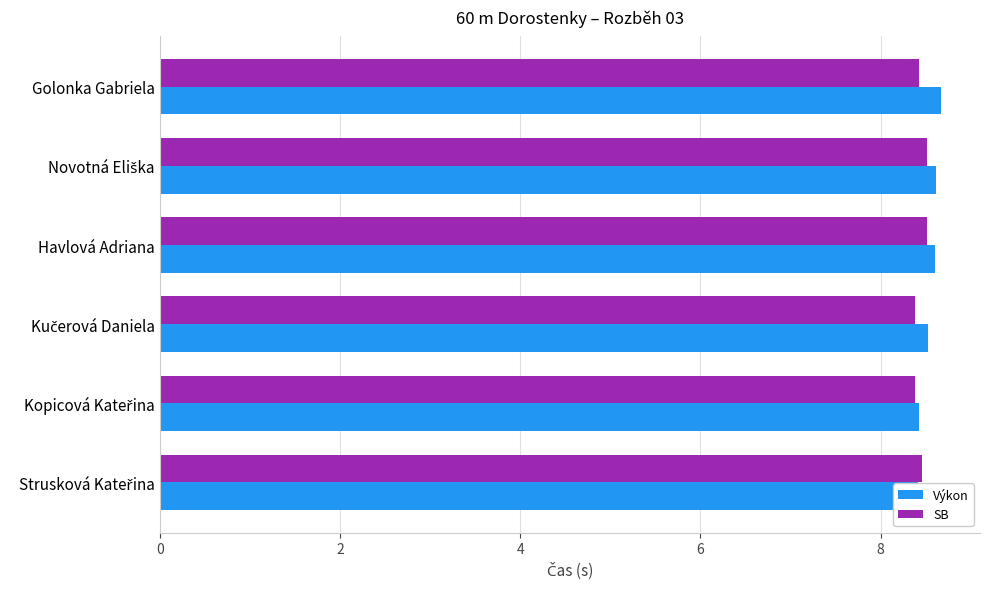

Reading right to left, what are all the values shown in this chart?

Výkon: 8.7	8.6	8.6	8.5	8.4	8.4
SB: 8.4	8.5	8.5	8.4	8.4	8.5